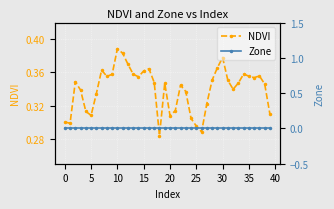

Where is NDVI nearest to the value 0?

18